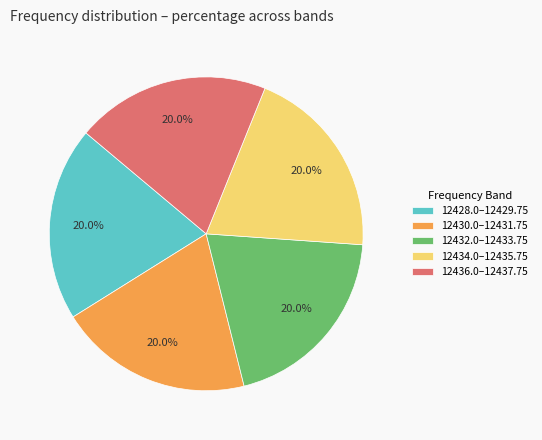

What percentage do 12436.0–12437.75 and 12428.0–12429.75 together represent?

40.0%